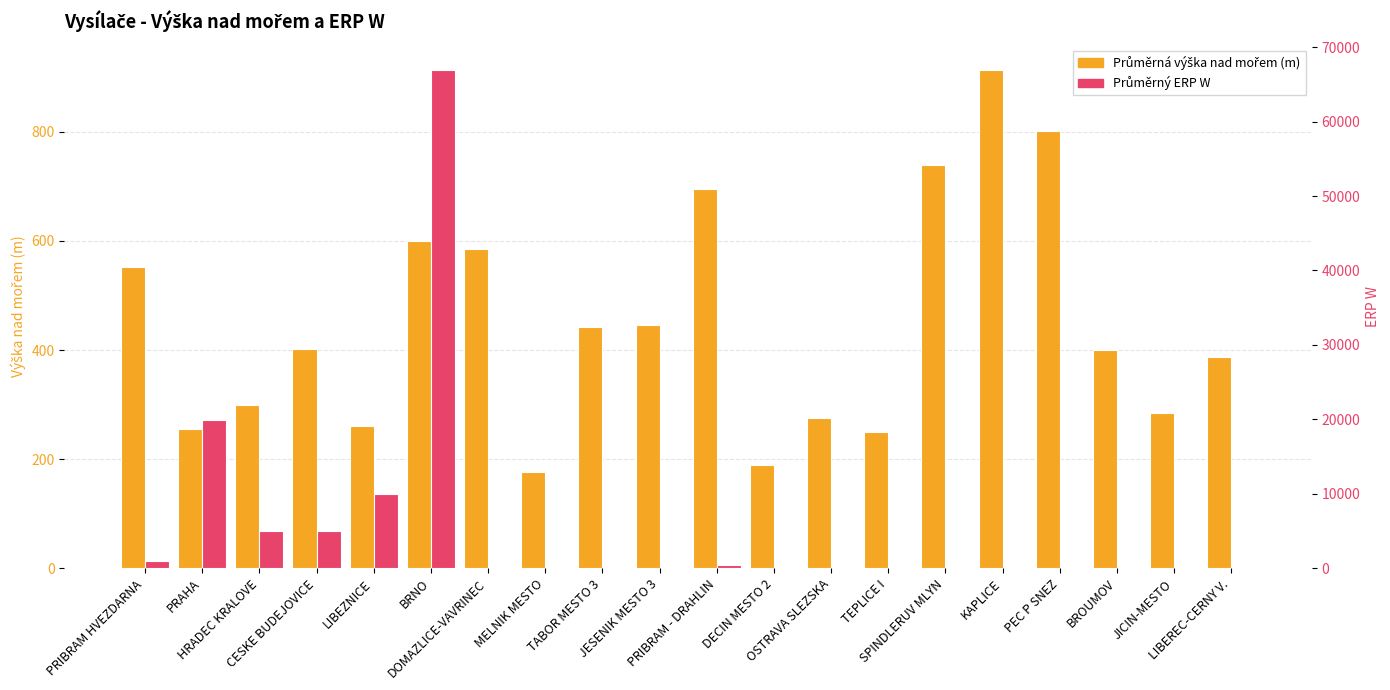

Between MELNIK MESTO and PRIBRAM - DRAHLIN, which is larger?

PRIBRAM - DRAHLIN